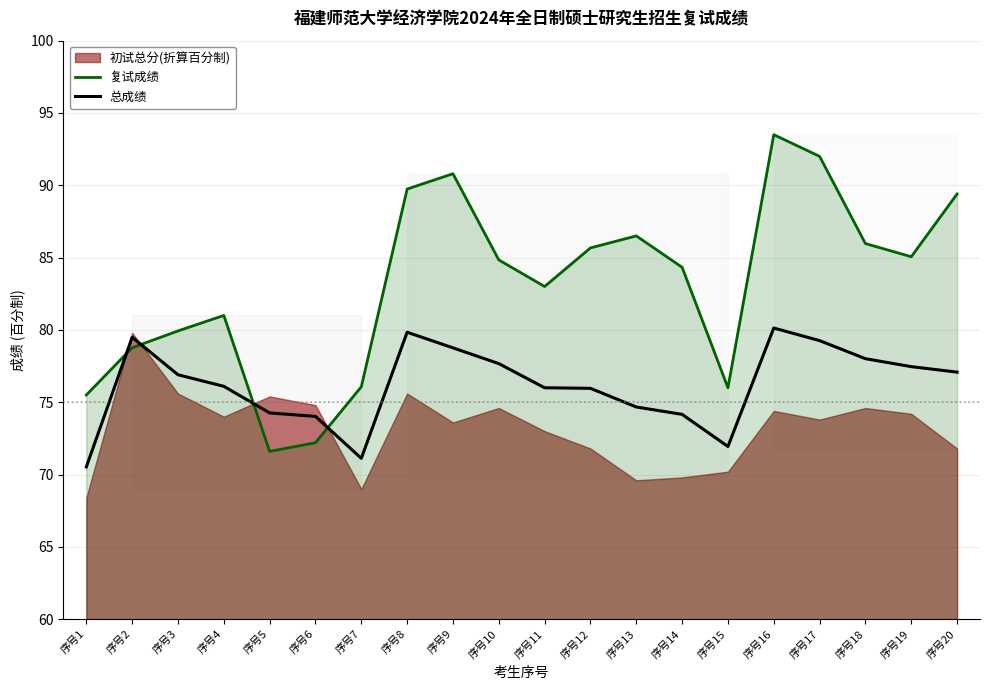

Where does the 复试成绩 series first go above 84?

序号8